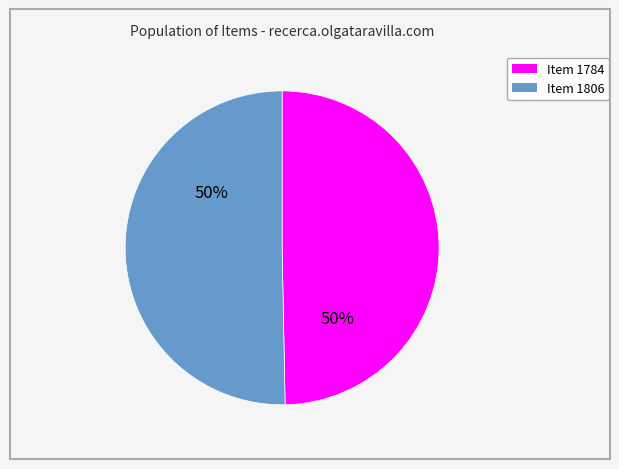

Do Item 1784 and Item 1806 together represent more than half of the pie?

Yes